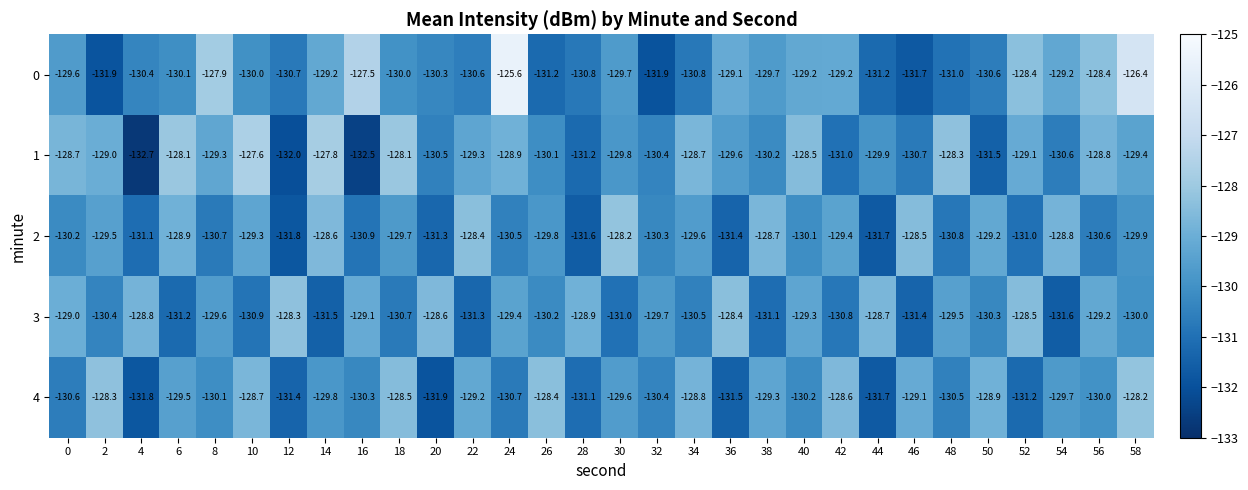

What is the difference between the 1 values at 38 and 36?

0.6